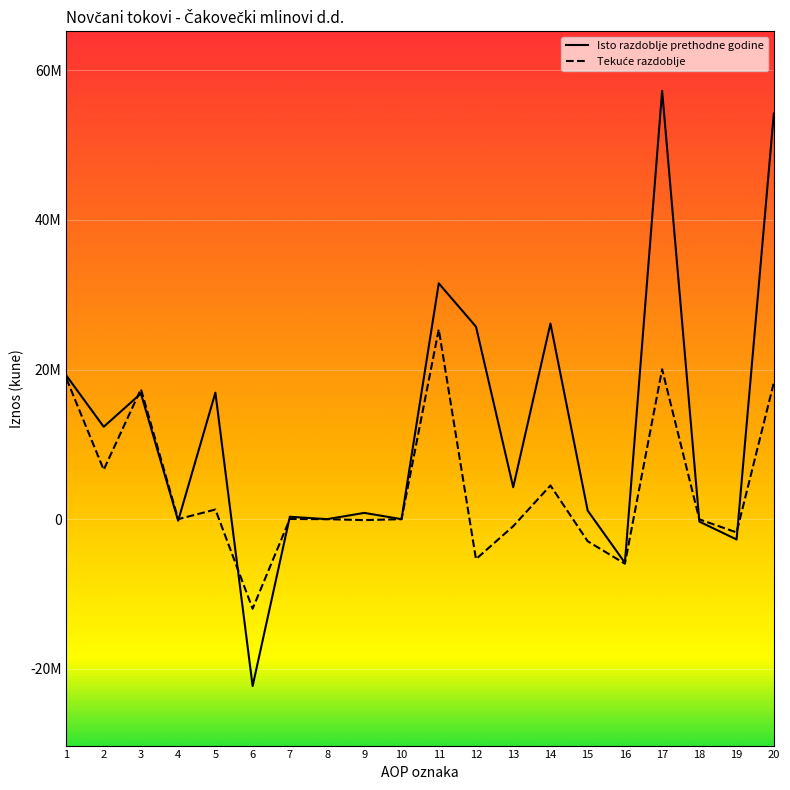

True or false: Tekuće razdoblje has more than 1 interior local peaks.

True